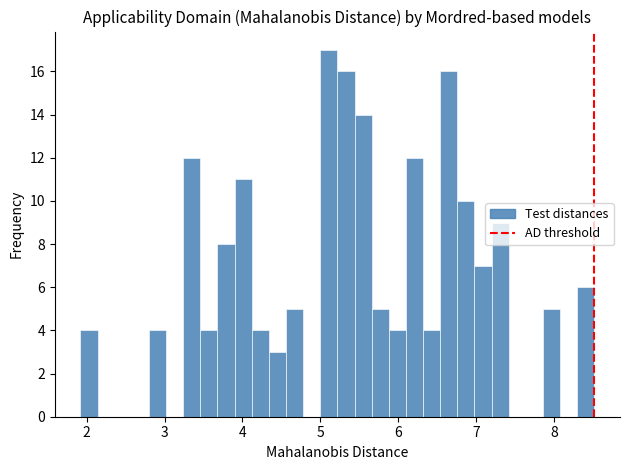

Around what value on the x-axis is the tallest bar? Give the approximate position of its centre, as read against the axis.

5.1